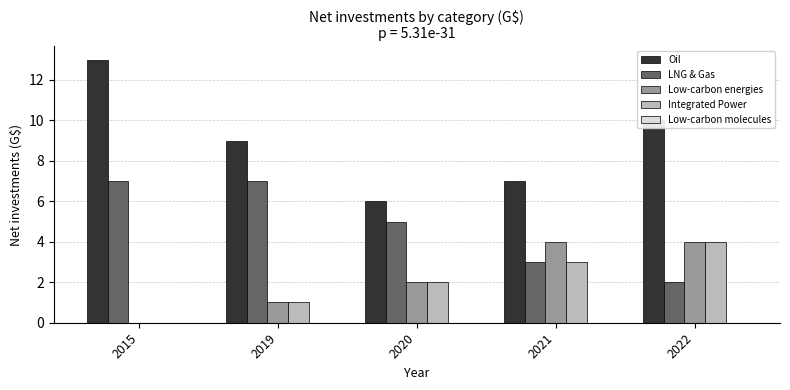

What is the sum of all Low-carbon energies values?

11